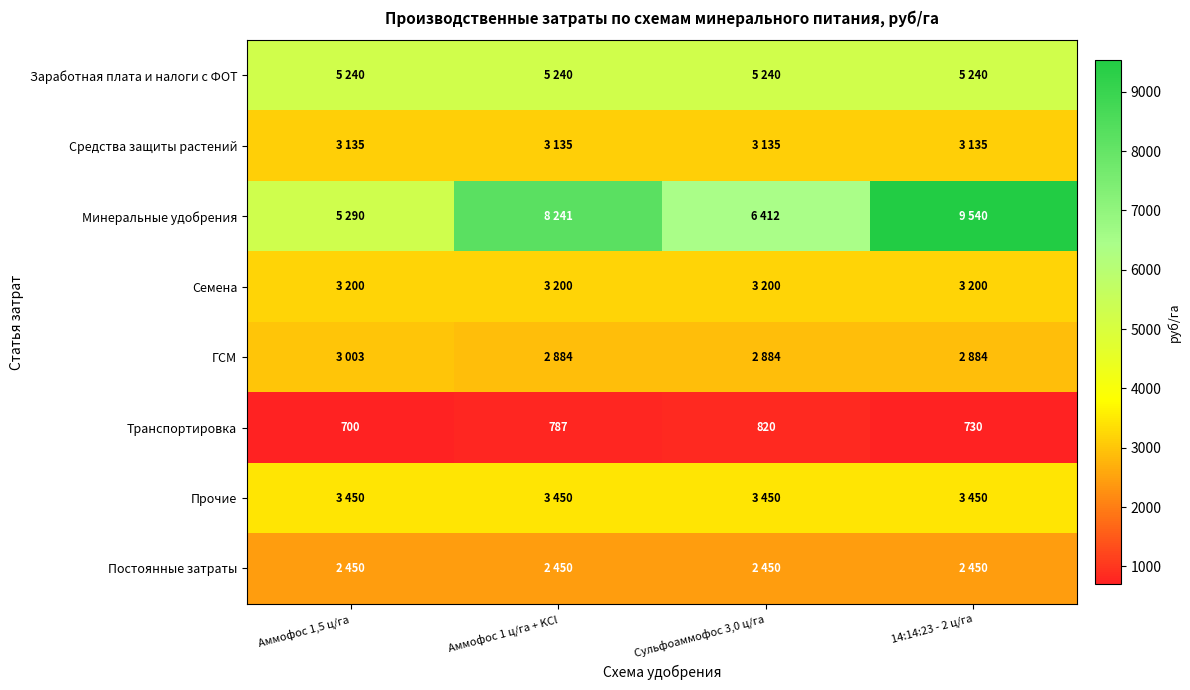

At which category is the sum across all series the highest?

14:14:23 - 2 ц/га